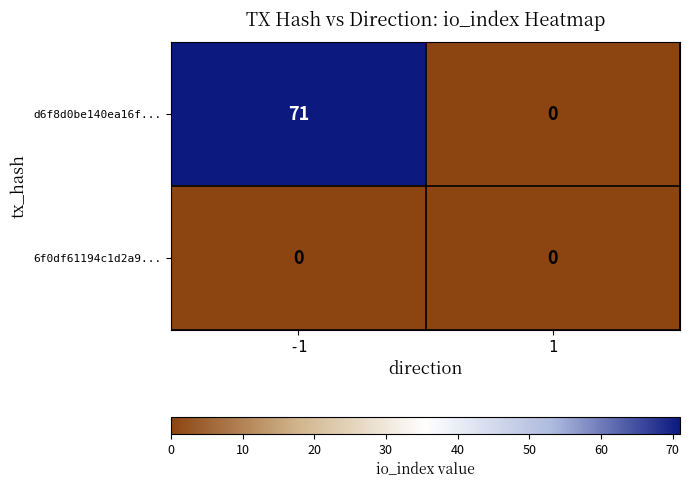

What is the greatest value displayed?

71